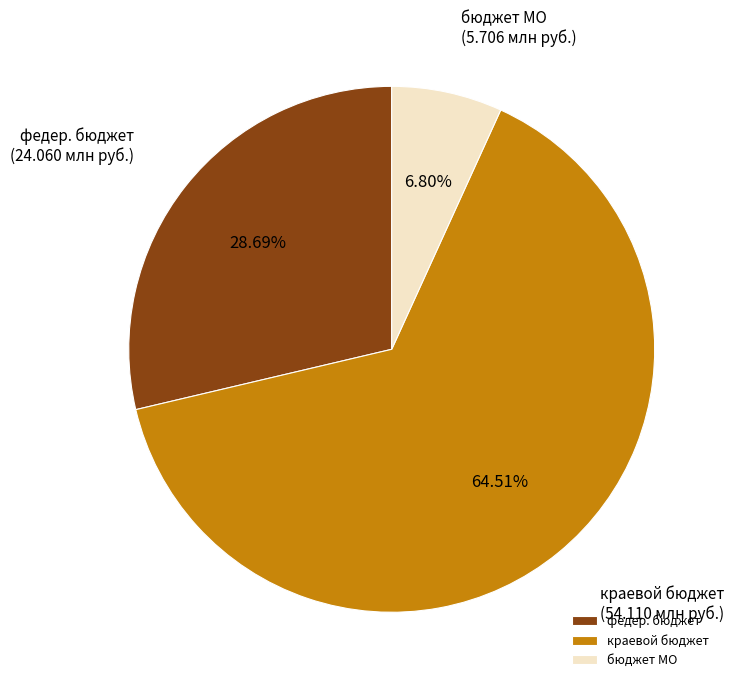

To the nearest percent, what is the average slice percentage?

33%